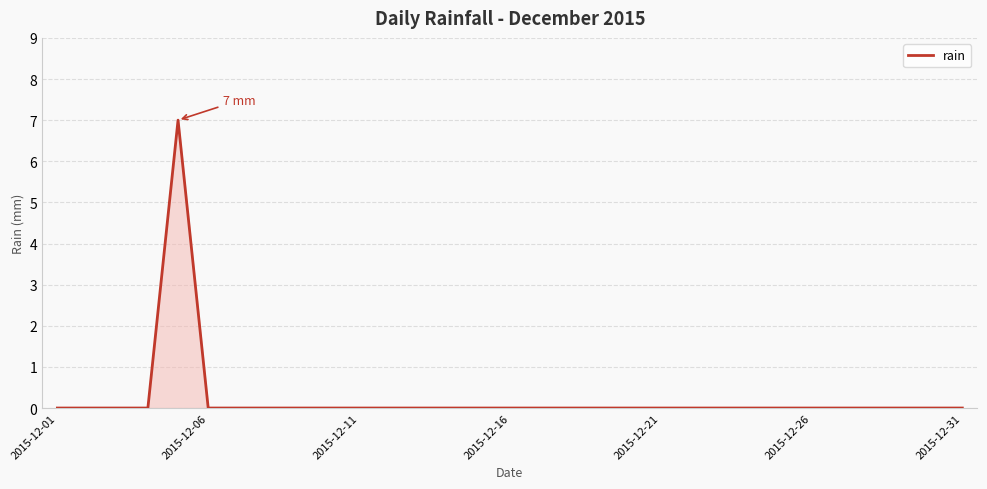

What is the maximum value shown in the chart?

7